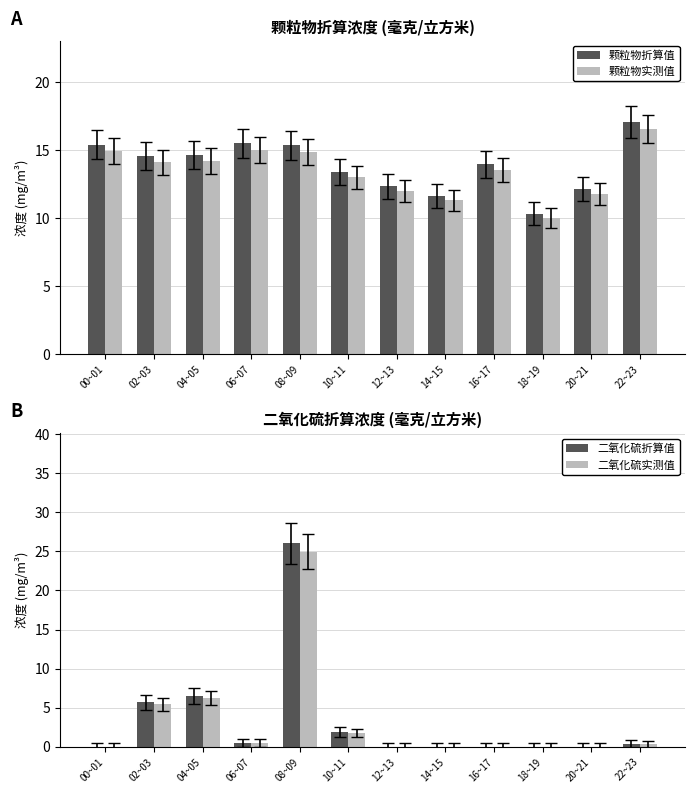

Which series has the largest total across all categories?

颗粒物折算值